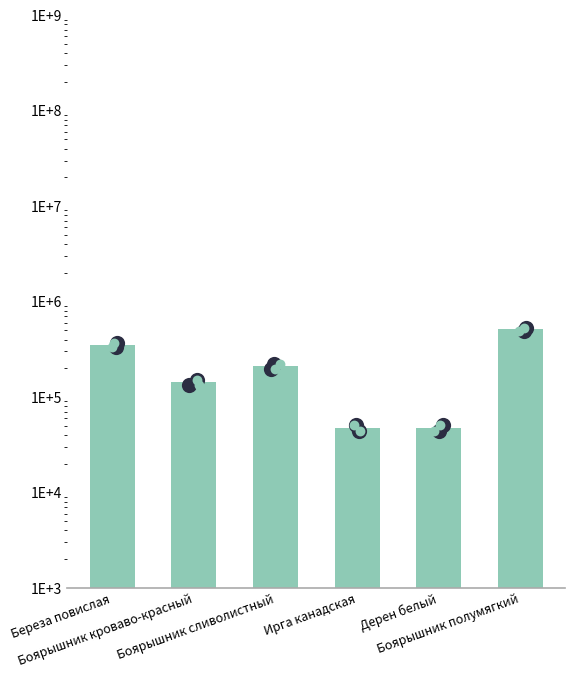

Between Боярышник кроваво-красный and Дерен белый, which is larger?

Боярышник кроваво-красный